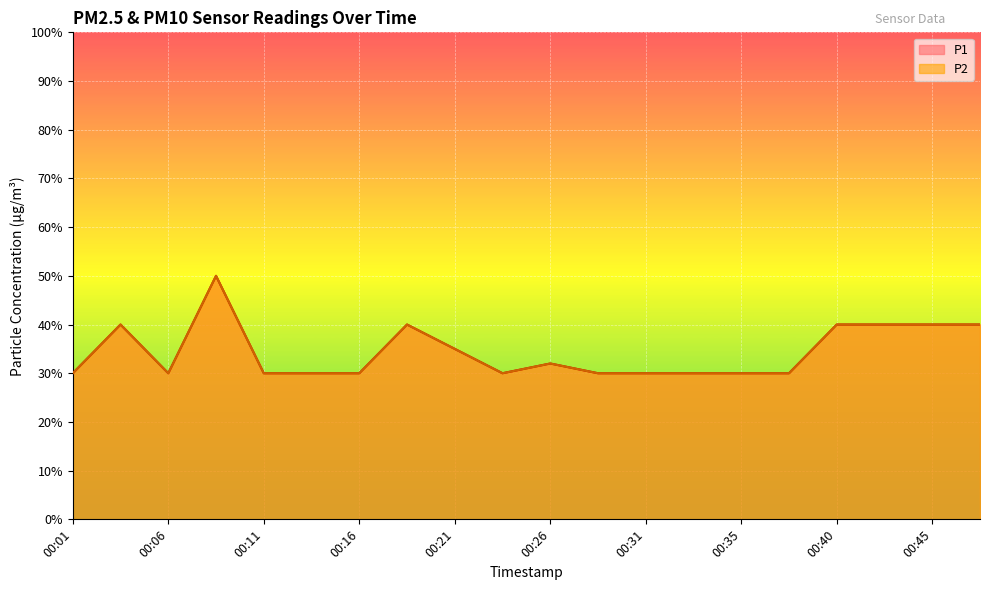

Where is the first local minimum for P1?

00:06